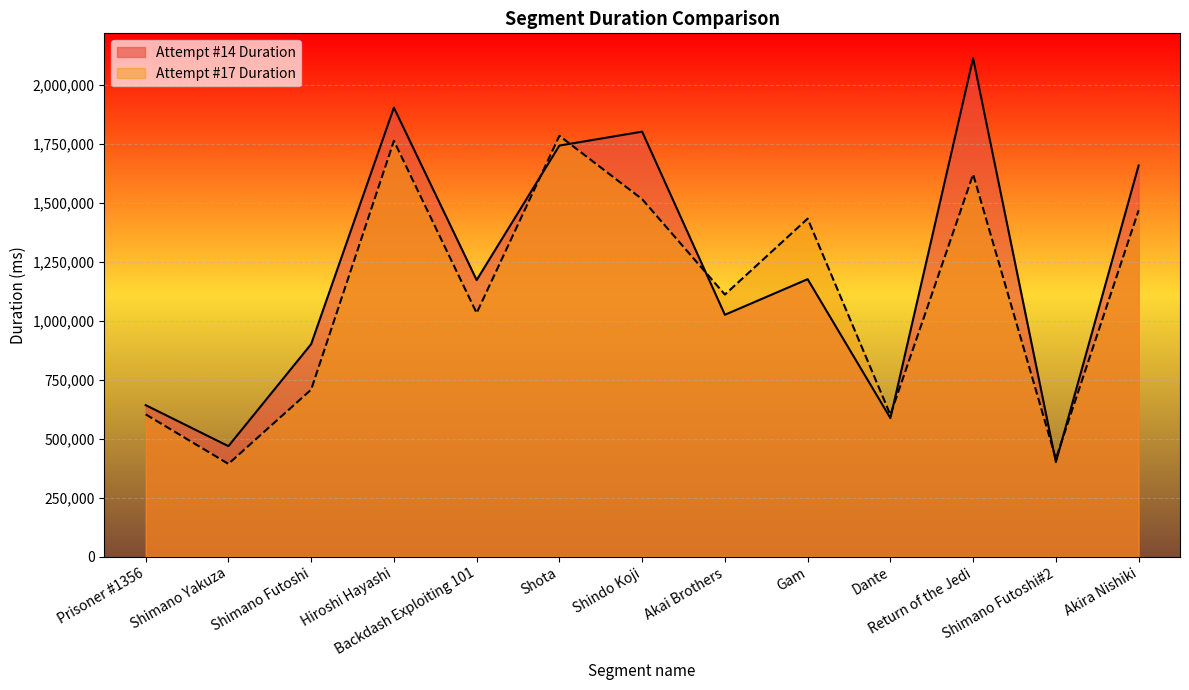

Where does the Attempt #17 Duration series first go above 1111683?

Hiroshi Hayashi